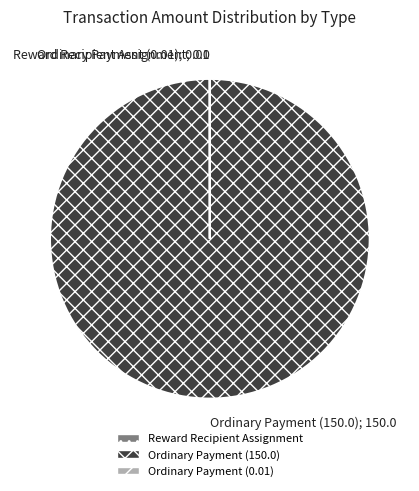

Is it true that Ordinary Payment (150.0); 150.0 is 95% of the pie?

False